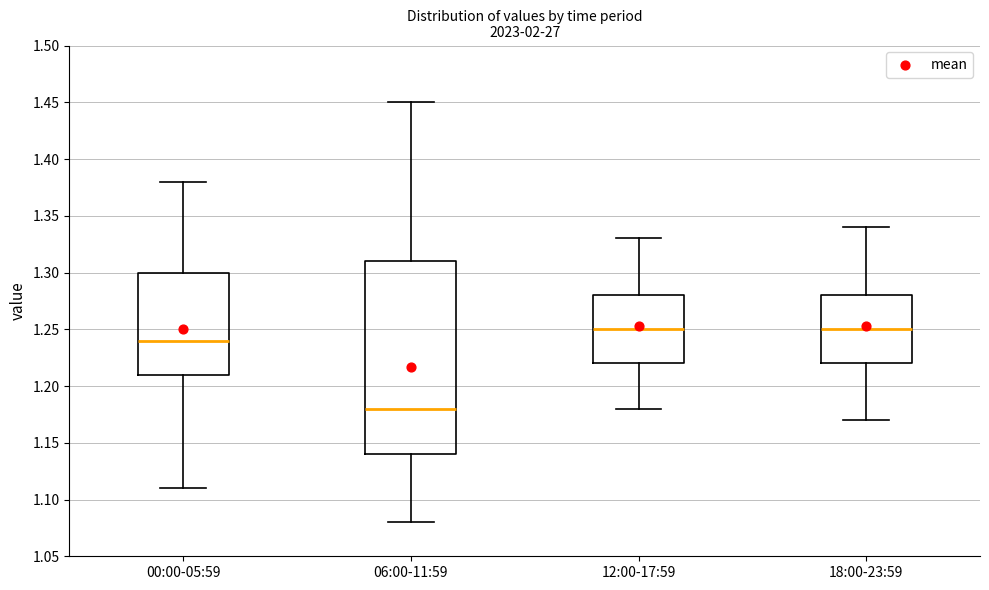

Reading left to right, transcribe this box plot: for each box, give where its median line is, the range the box spans, and where its two whiskers end, as read against the y-axis. The values are not printed on the chart, so give them approximately, as read against the axis.

00:00-05:59: median 1.24, box 1.21 to 1.30, whiskers 1.11 to 1.38
06:00-11:59: median 1.18, box 1.14 to 1.31, whiskers 1.08 to 1.45
12:00-17:59: median 1.25, box 1.22 to 1.28, whiskers 1.18 to 1.33
18:00-23:59: median 1.25, box 1.22 to 1.28, whiskers 1.17 to 1.34